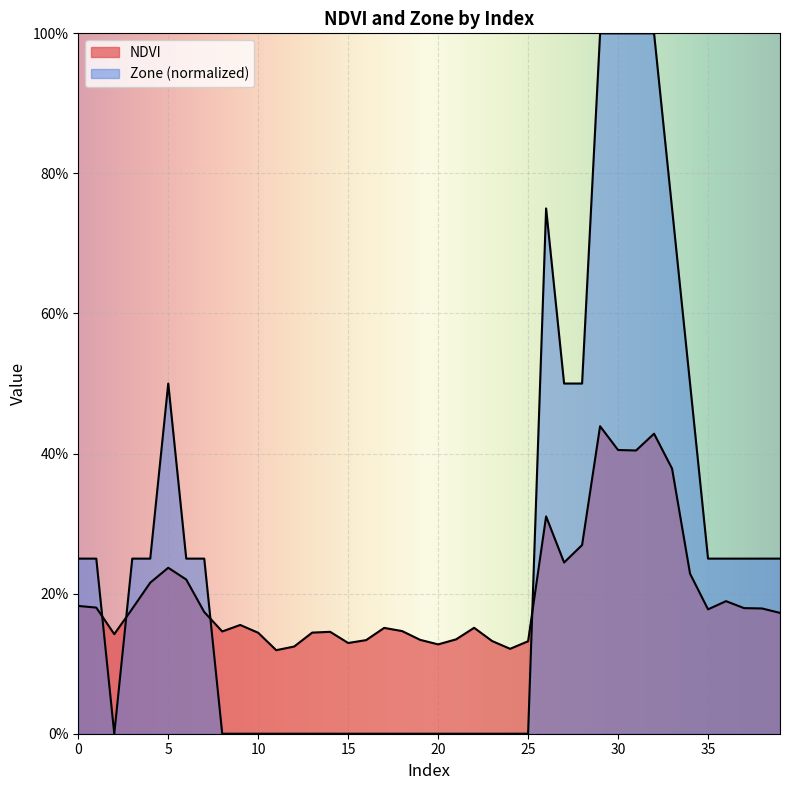

Count the number of categories in the chart.

40